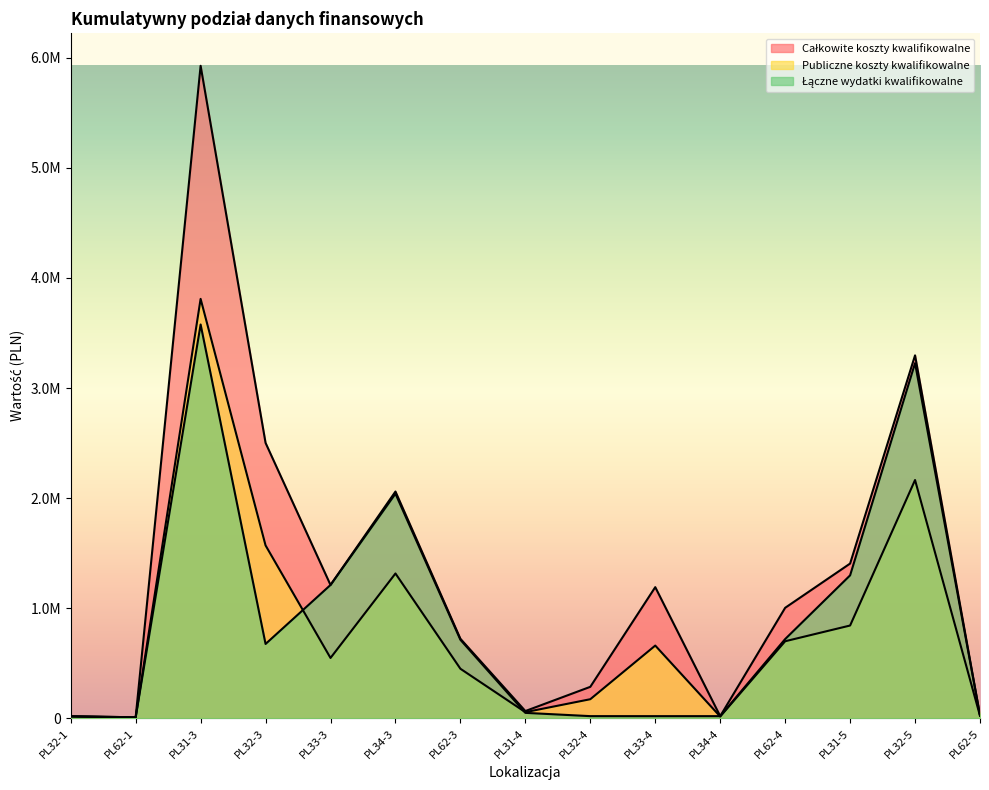

True or false: Całkowite koszty kwalifikowalne and Publiczne koszty kwalifikowalne intersect in this chart.

False